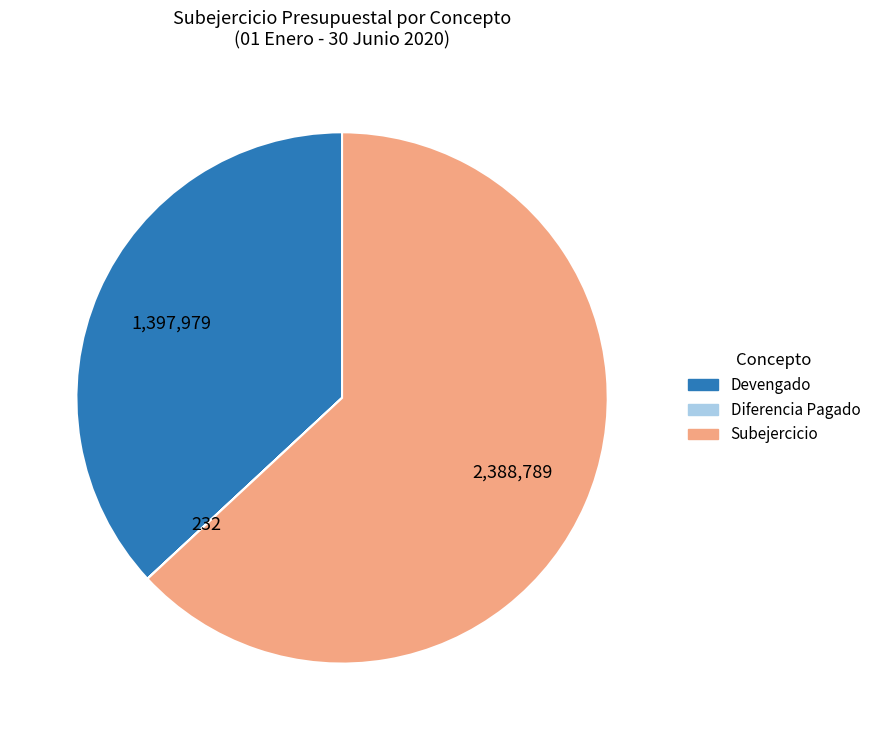

Is there a majority slice in this chart?

Yes